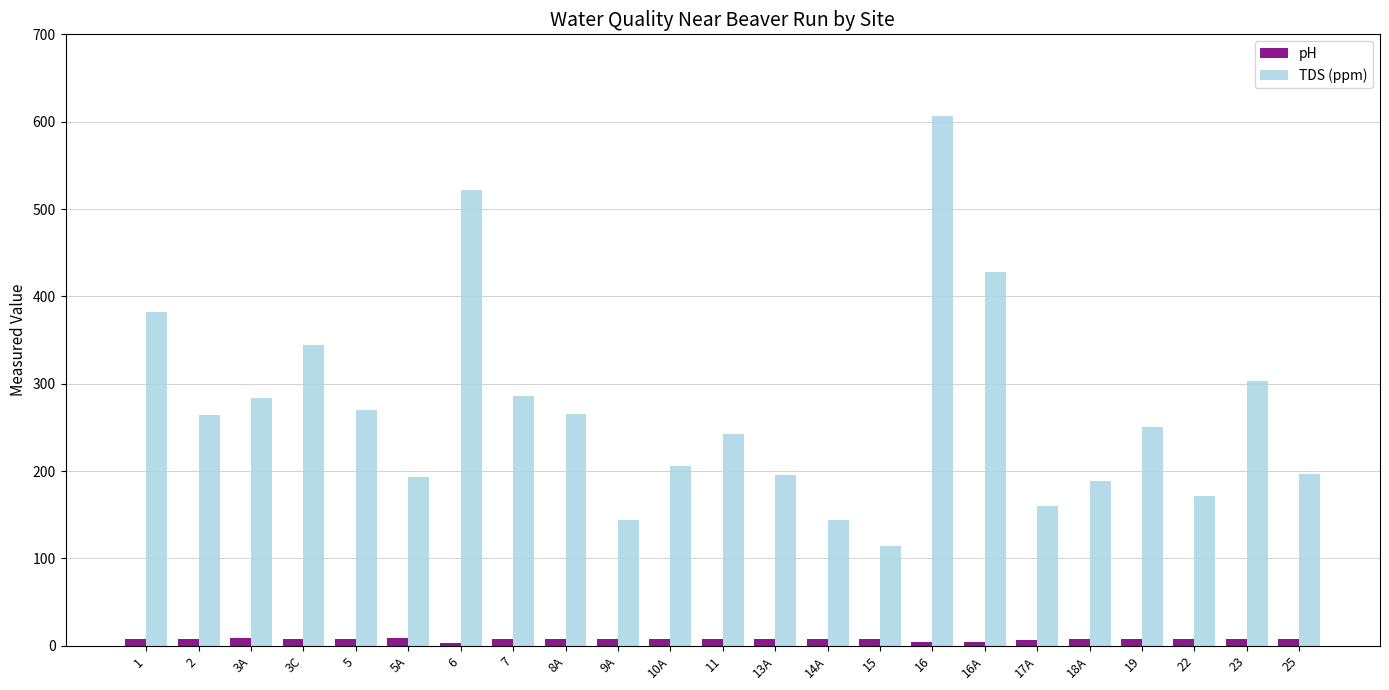

The value of TDS (ppm) at 8A is 72.0. True or false?

False